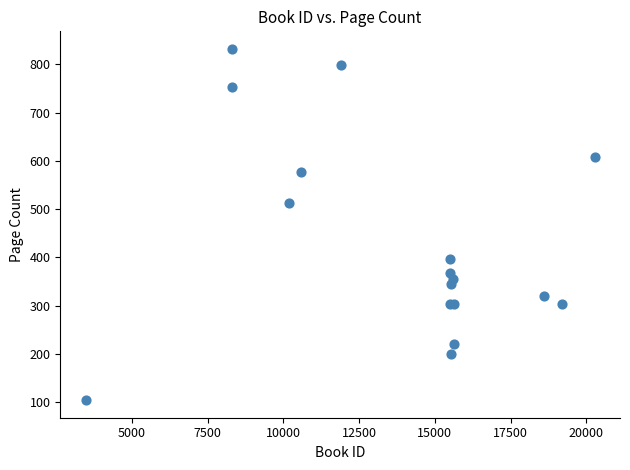

What Y value in the scatter plot is closest to 468?

512